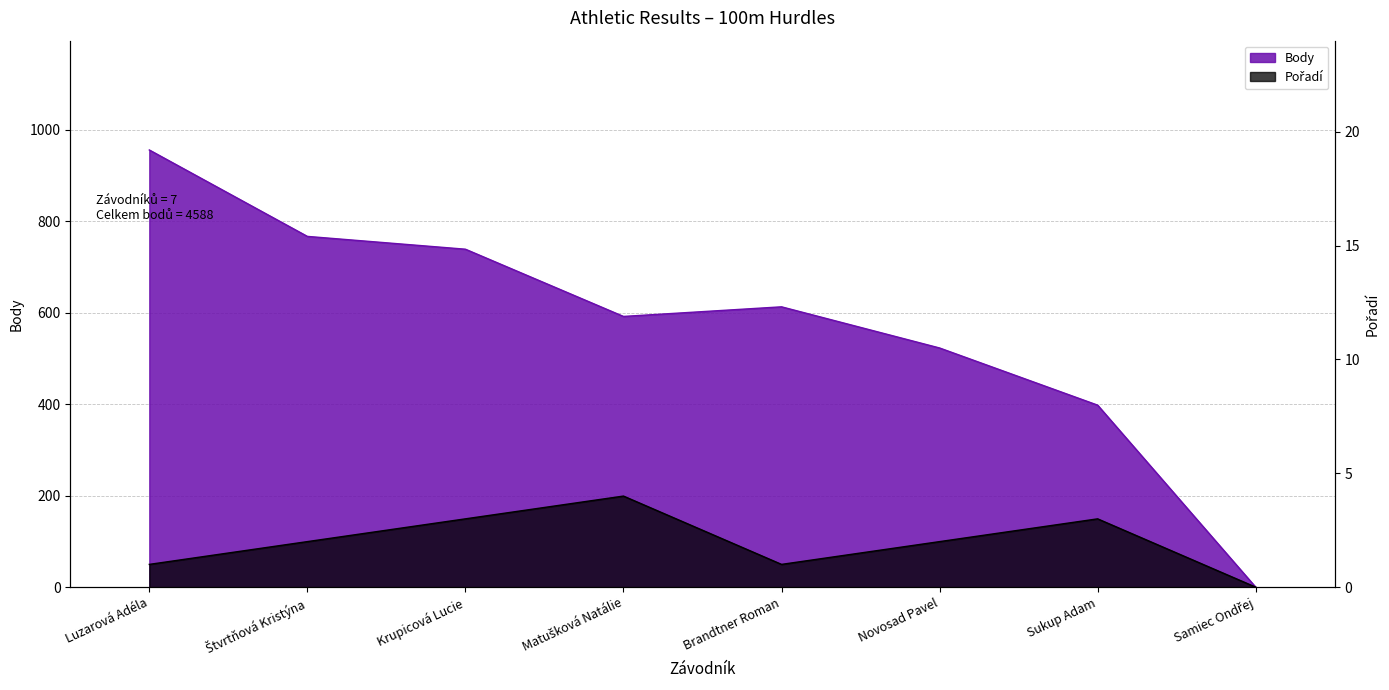

The Body series shows 956 at Luzarová Adéla. True or false?

True